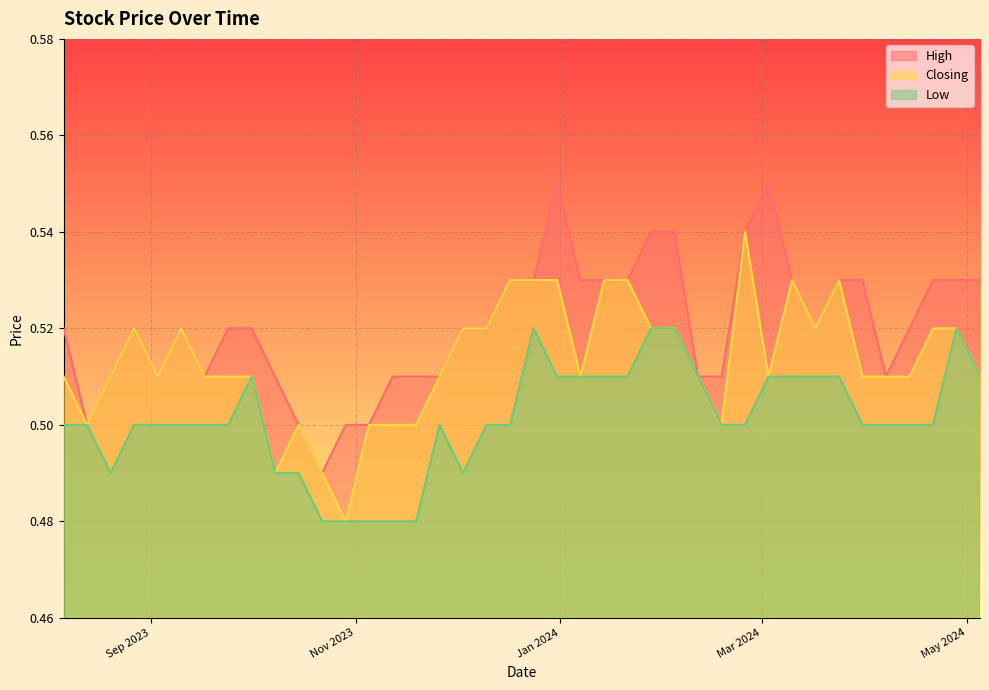

True or false: Closing has a value of 0.9 at 31/12/2023.

False